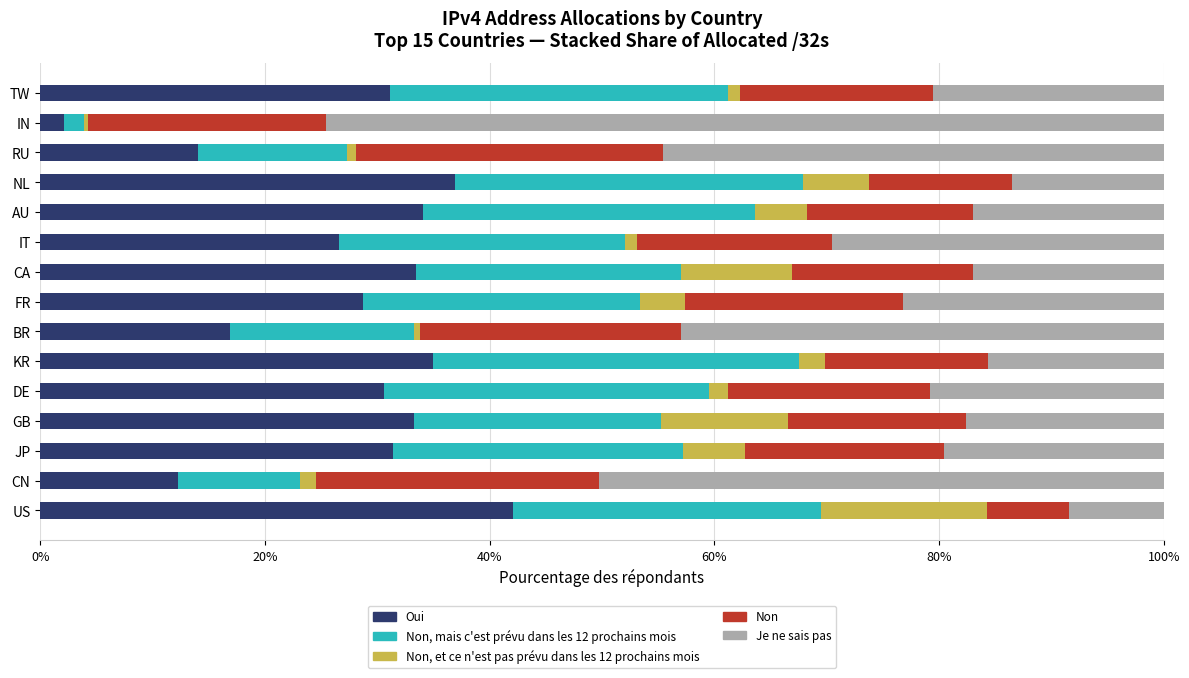

How many distinct data groups are displayed?

5